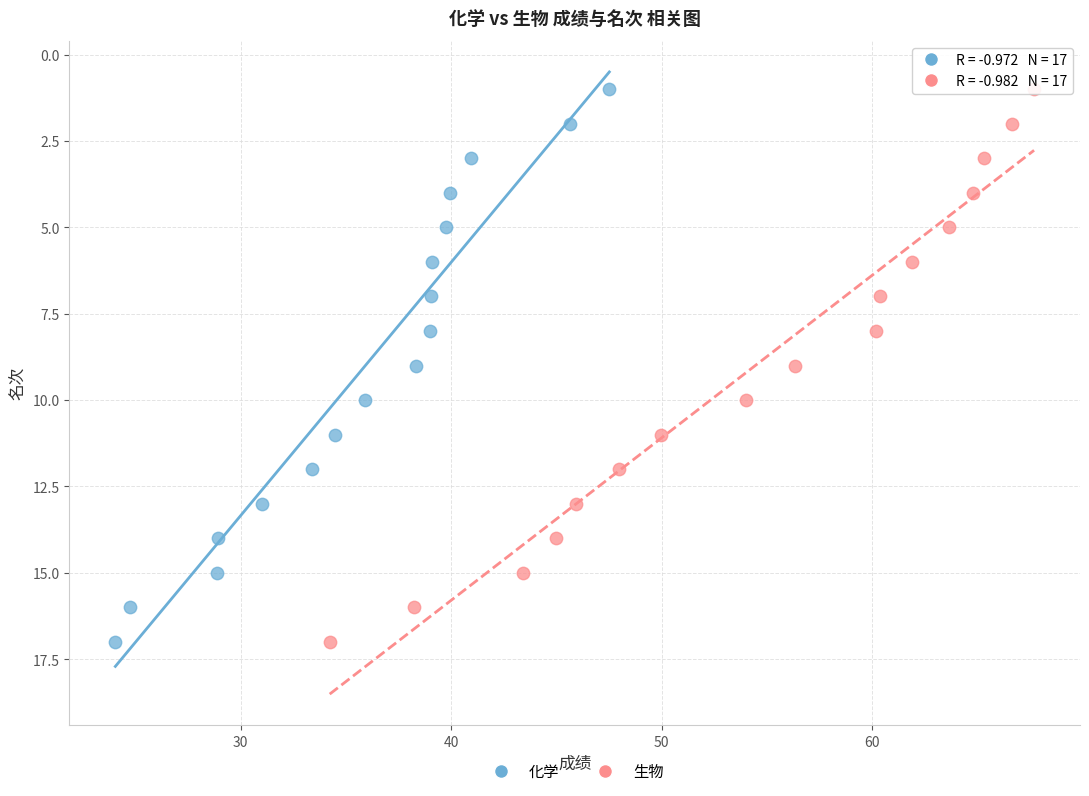

What are all the series names shown in the legend?

化学, 生物